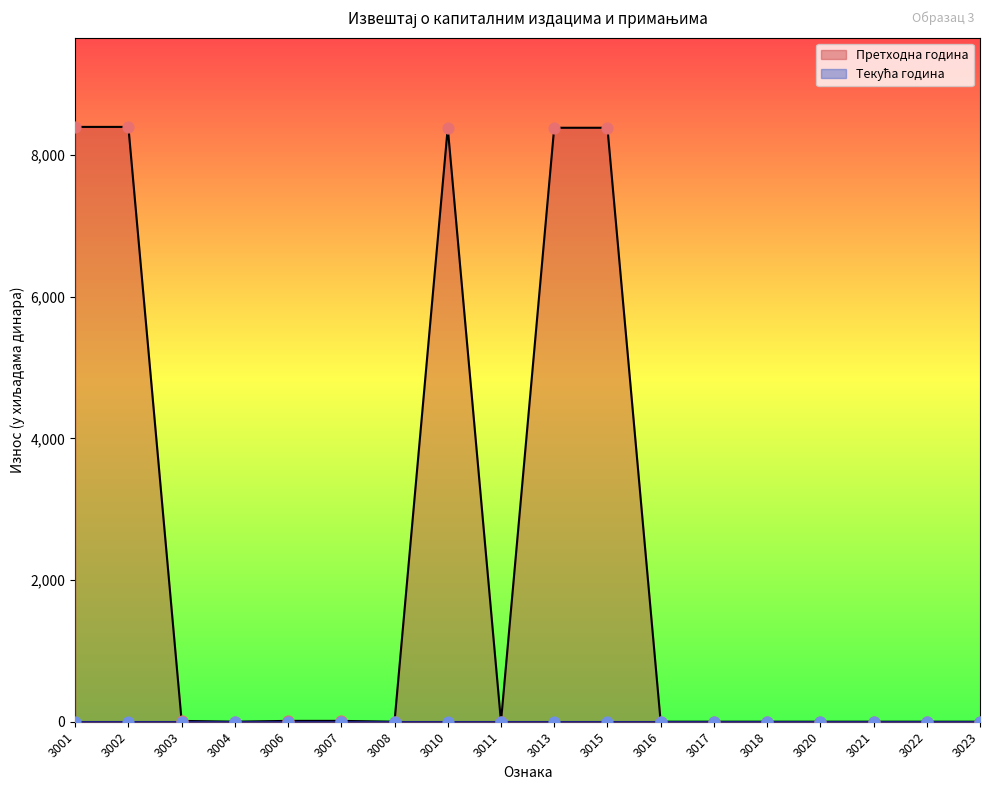

Approximately how many times larger is the value at 3015 compared to 3003?

698.9